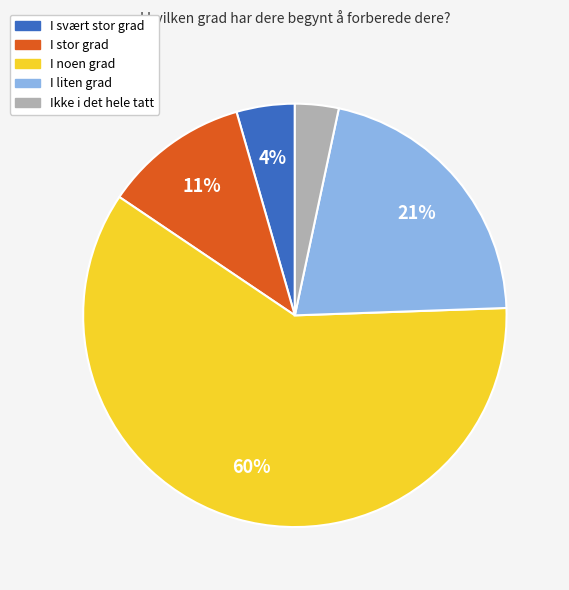

To the nearest percent, what is the average slice percentage?

20%